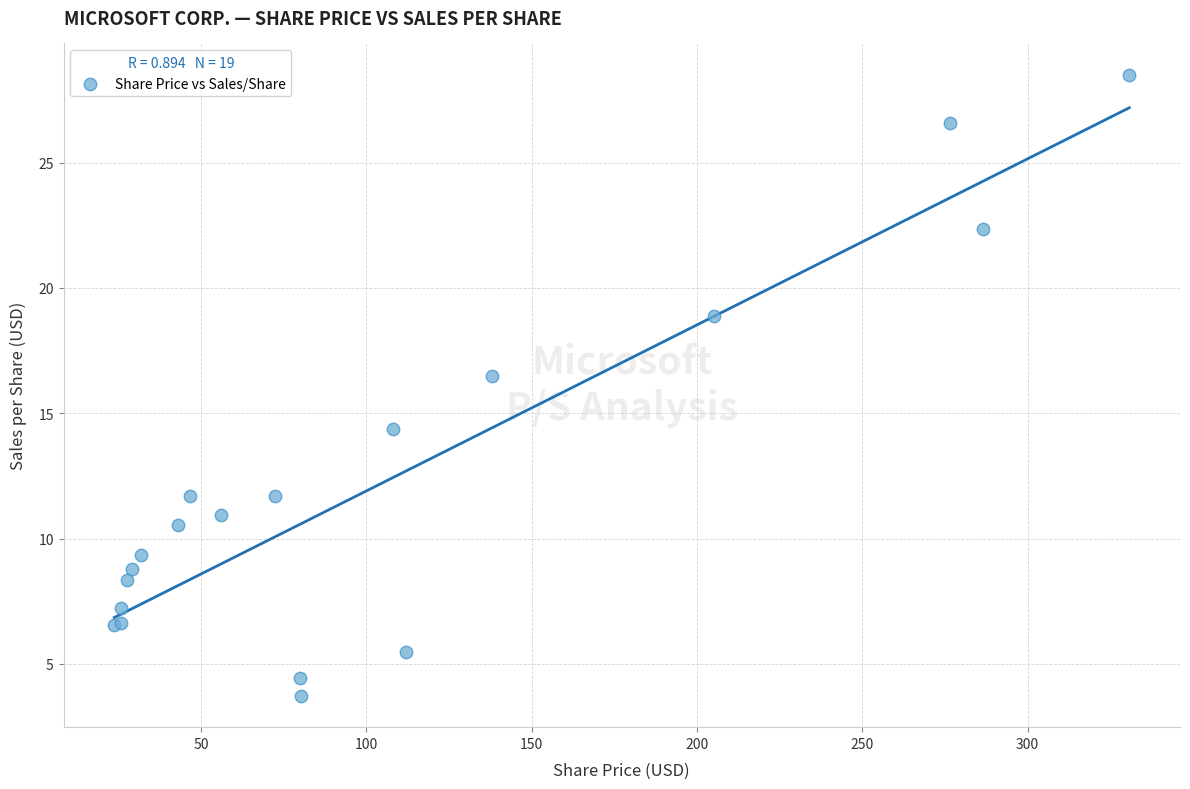

What Y value in the scatter plot is closest to 16?

16.5